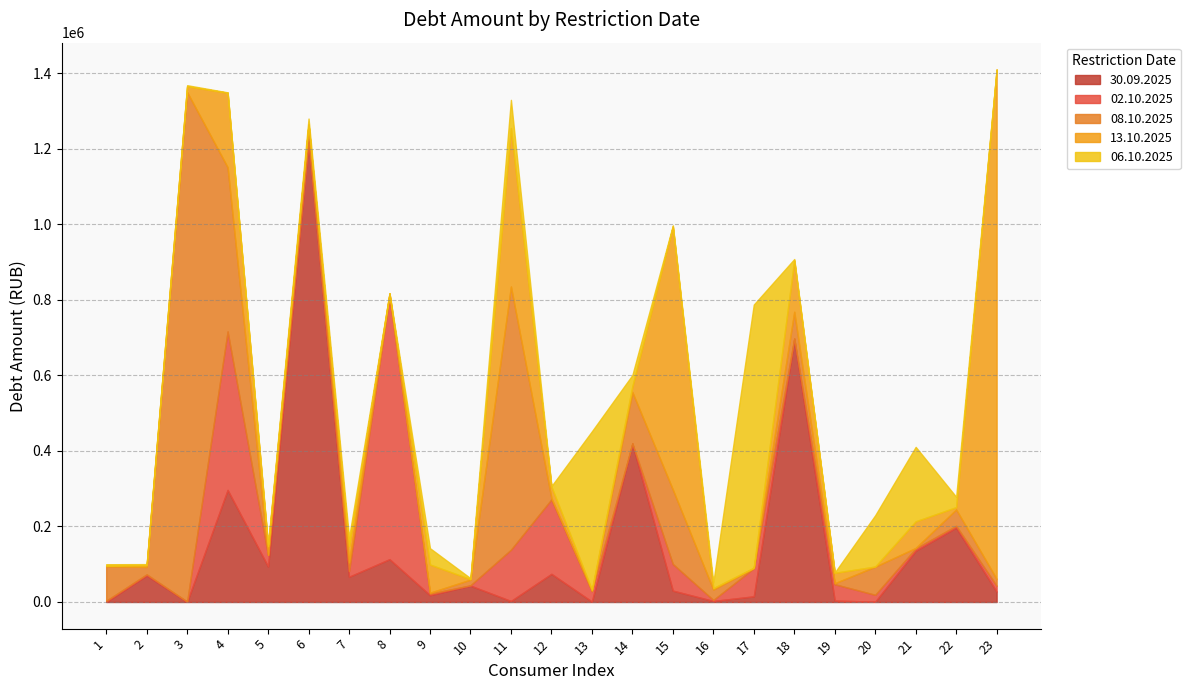

What are all the series names shown in the legend?

30.09.2025, 02.10.2025, 08.10.2025, 13.10.2025, 06.10.2025